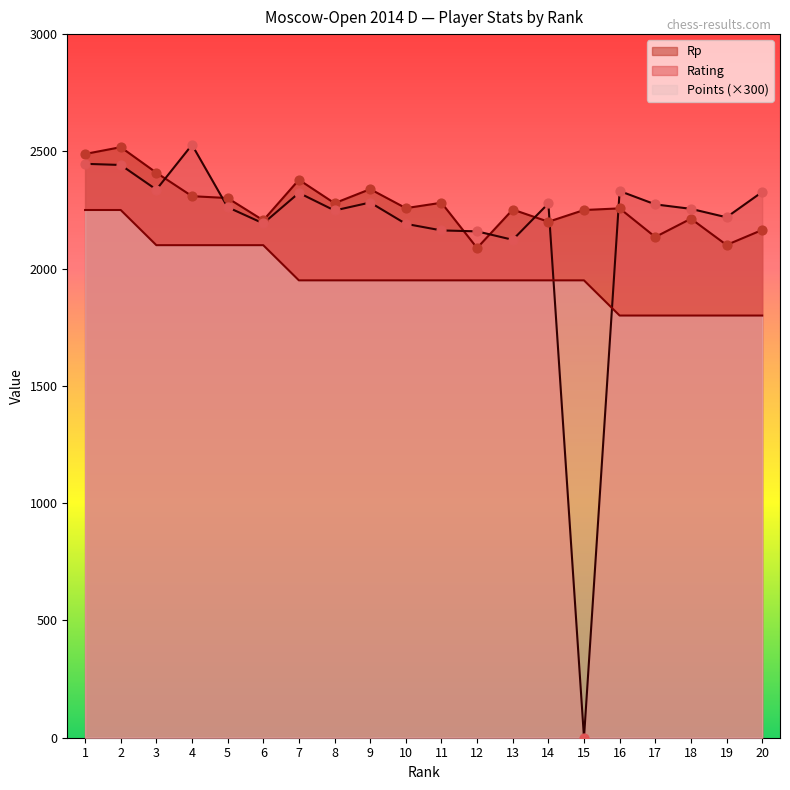

Which series reaches the minimum Y coordinate?

Rating